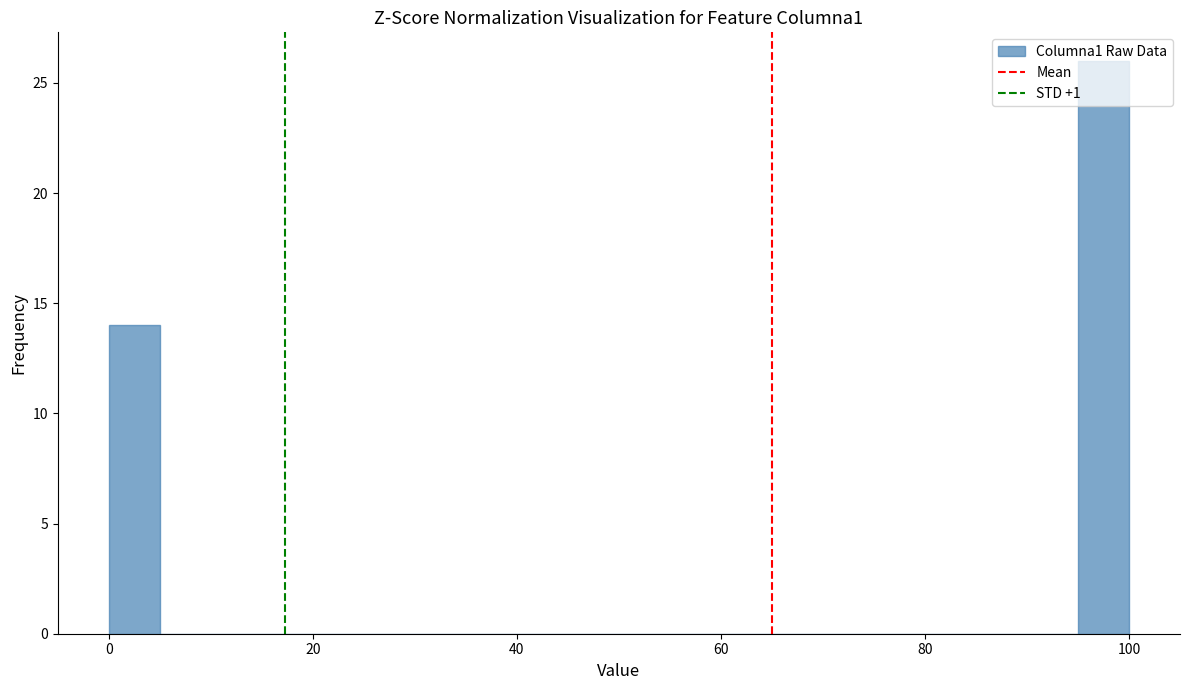

Around what value on the x-axis is the tallest bar? Give the approximate position of its centre, as read against the axis.

98